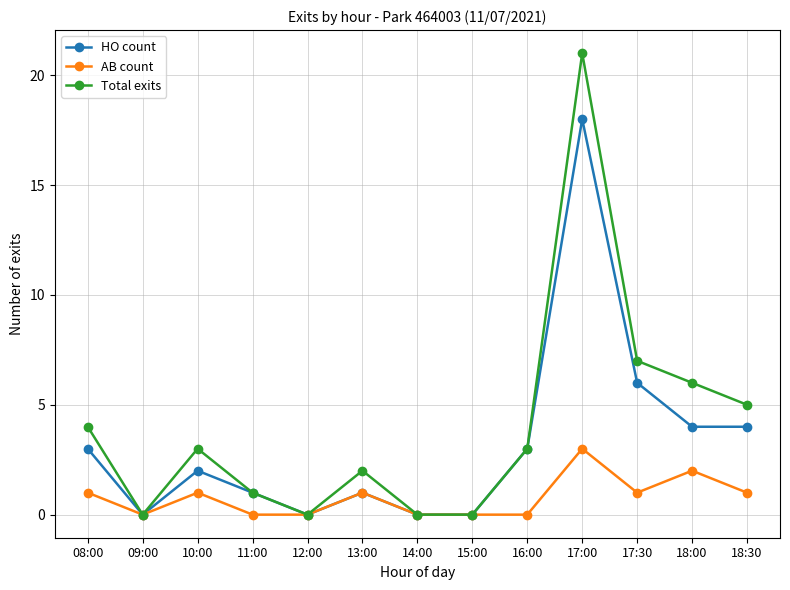

Where is the first local minimum for HO count?

09:00